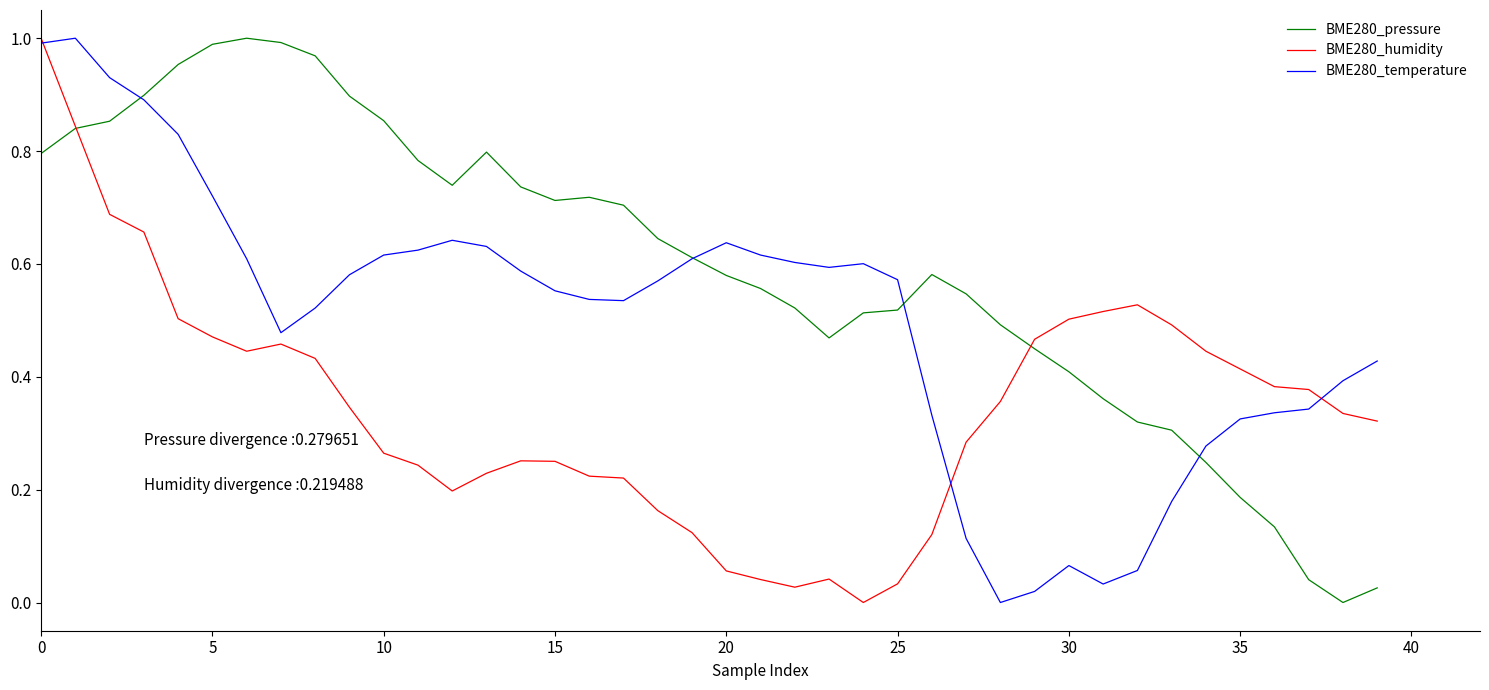

Rank the series by their average value, from lowest to highest.

BME280_humidity, BME280_temperature, BME280_pressure